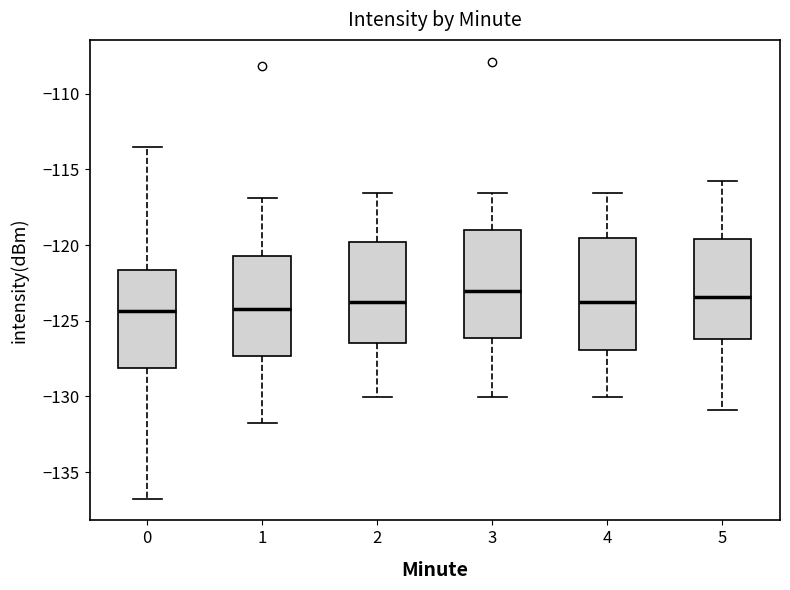

Reading left to right, read every box against the y-axis: the position of its median line, the range the box covers, and the ends of its whiskers. The values are not printed on the chart, so give them approximately, as read against the axis.

0: median -124.5, box -128.0 to -121.5, whiskers -136.5 to -113.5
1: median -124.0, box -127.5 to -120.5, whiskers -132.0 to -117.0
2: median -123.5, box -126.5 to -120.0, whiskers -130.0 to -116.5
3: median -123.0, box -126.0 to -119.0, whiskers -130.0 to -116.5
4: median -123.5, box -127.0 to -119.5, whiskers -130.0 to -116.5
5: median -123.5, box -126.0 to -119.5, whiskers -131.0 to -116.0